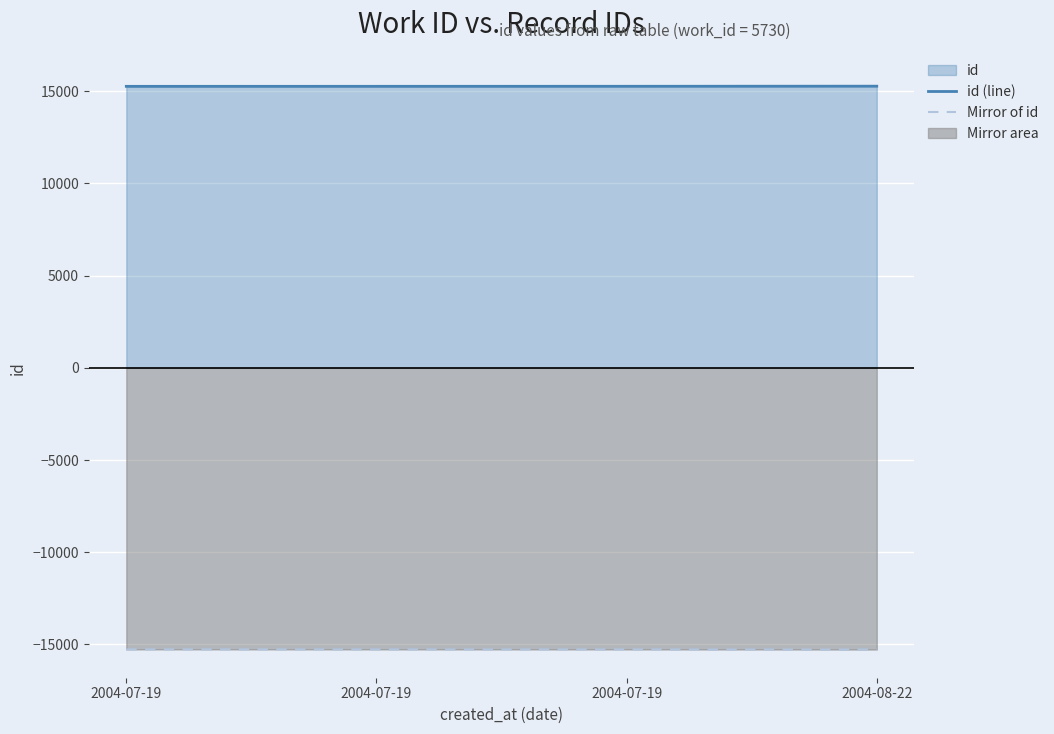

What is the difference between the highest and lowest values at 2004-07-19?

30538